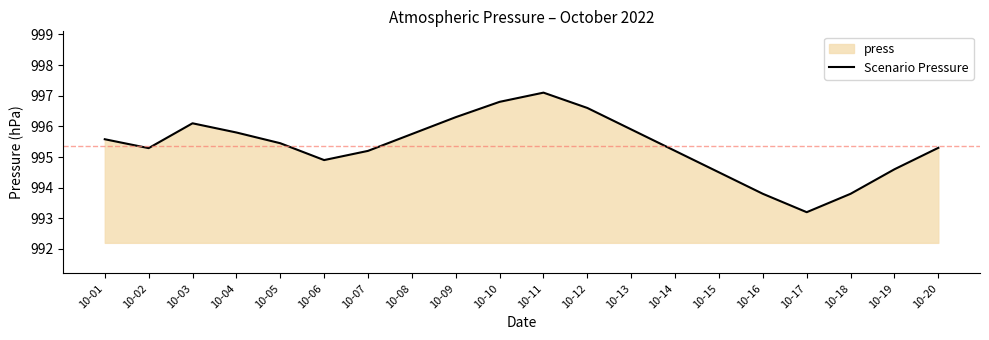

What is the difference between the maximum and minimum values?

3.9